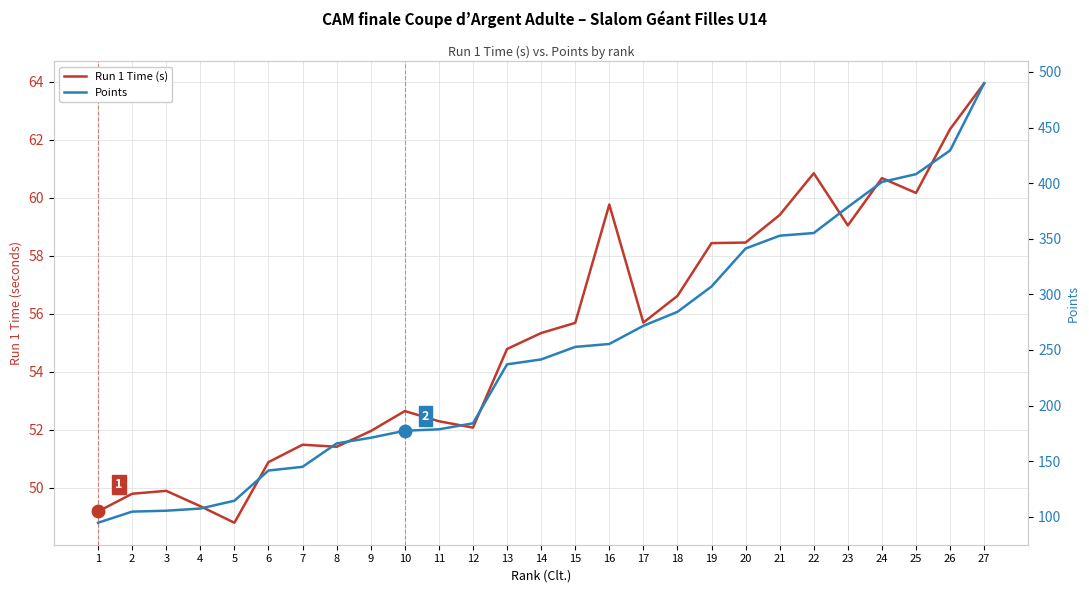

What is the minimum value shown in the chart?

48.8